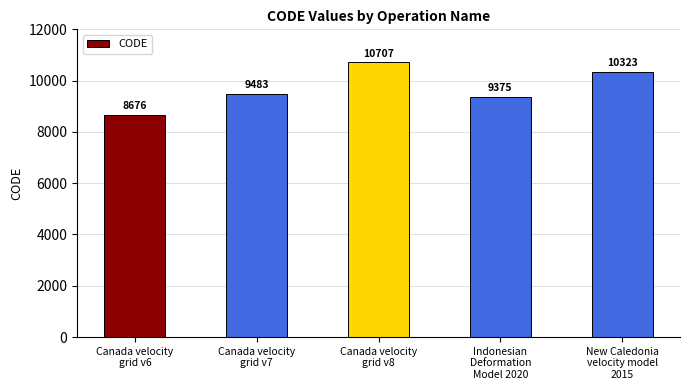

What is the change in value from Canada velocity
grid v6 to Indonesian
Deformation
Model 2020?

+699